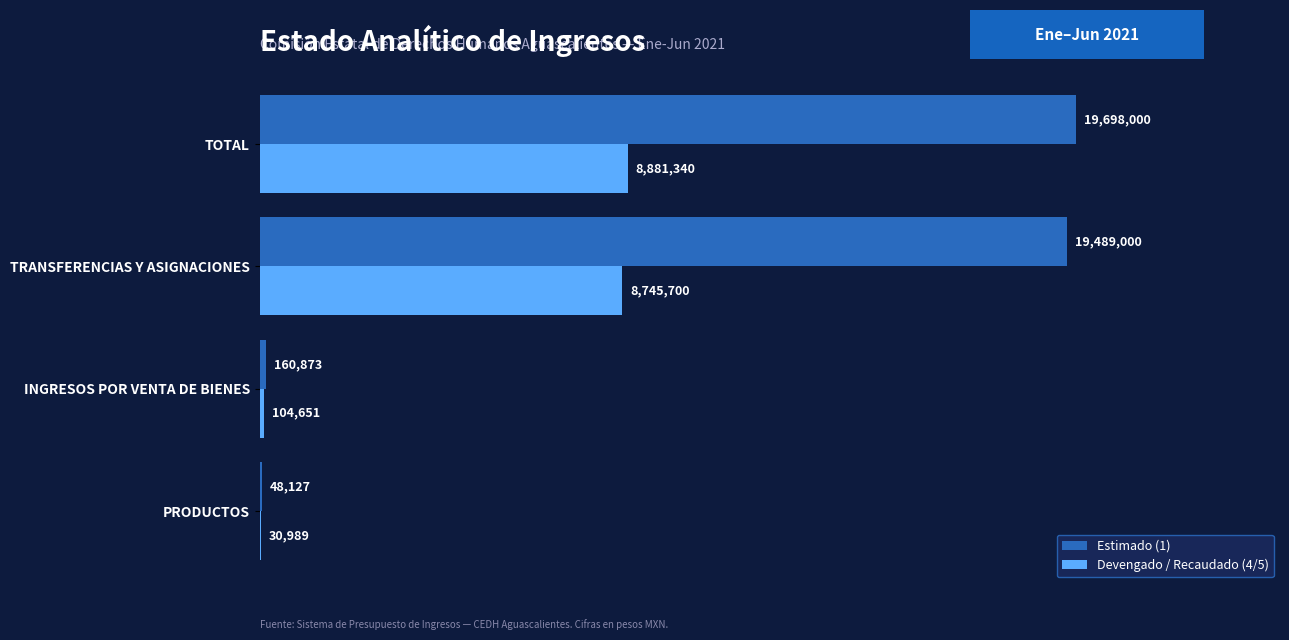

What is the value of the Devengado / Recaudado (4/5) bar at the 1st from the left?

30988.6